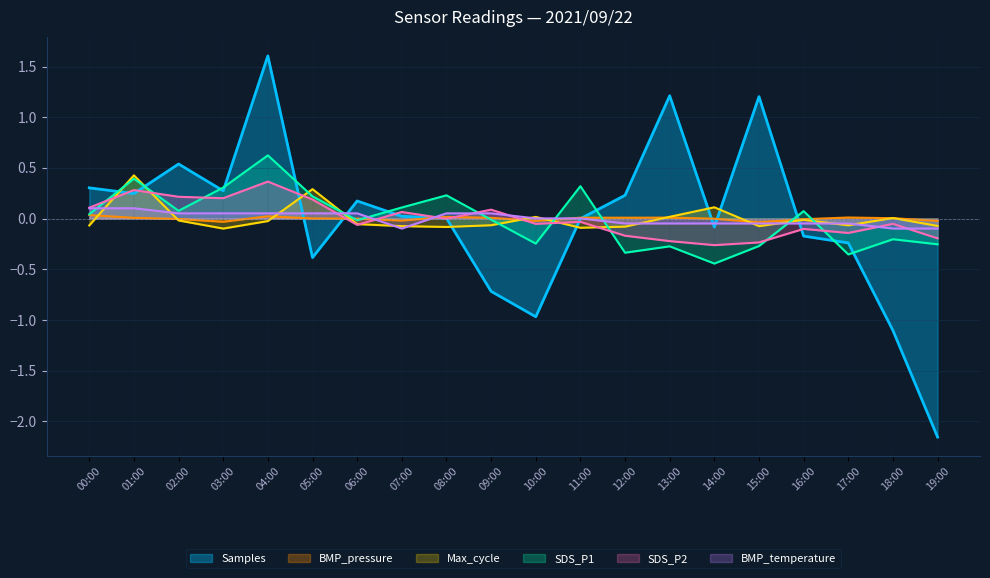

How many interior local valleys does the BMP_temperature series have?

1